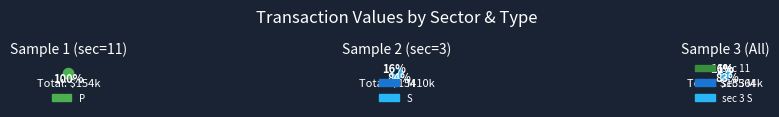

Which slice is the largest?

38